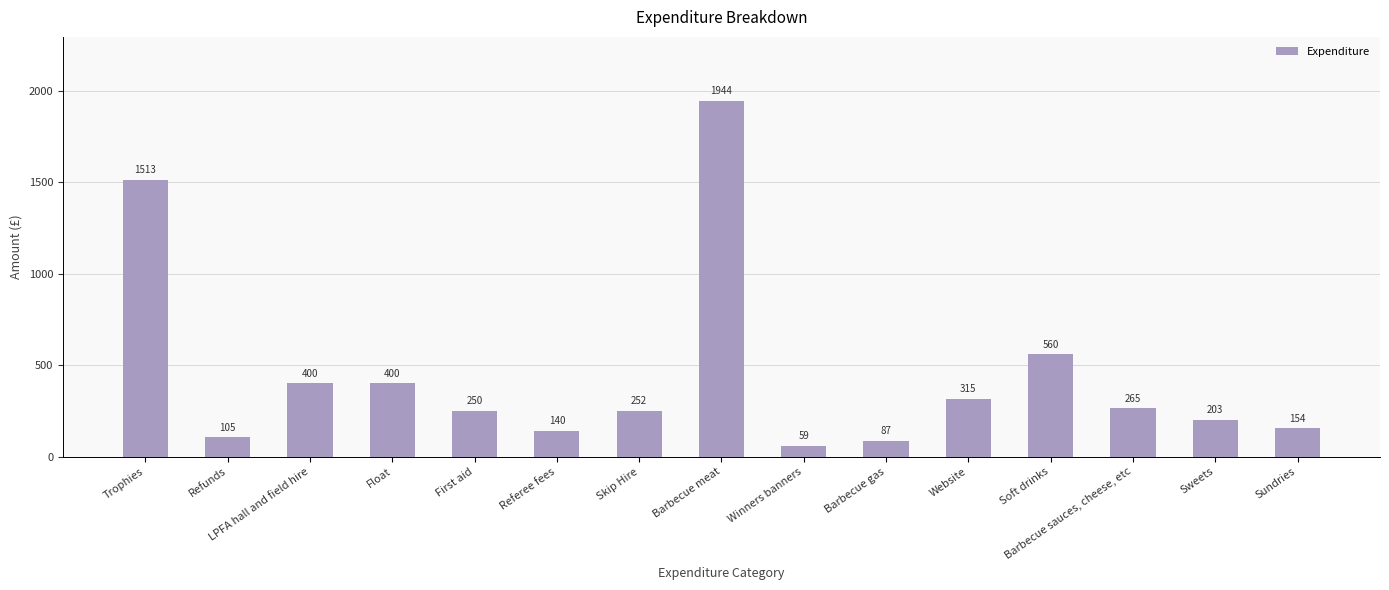

True or false: the data shows 141.0 at Float.

False